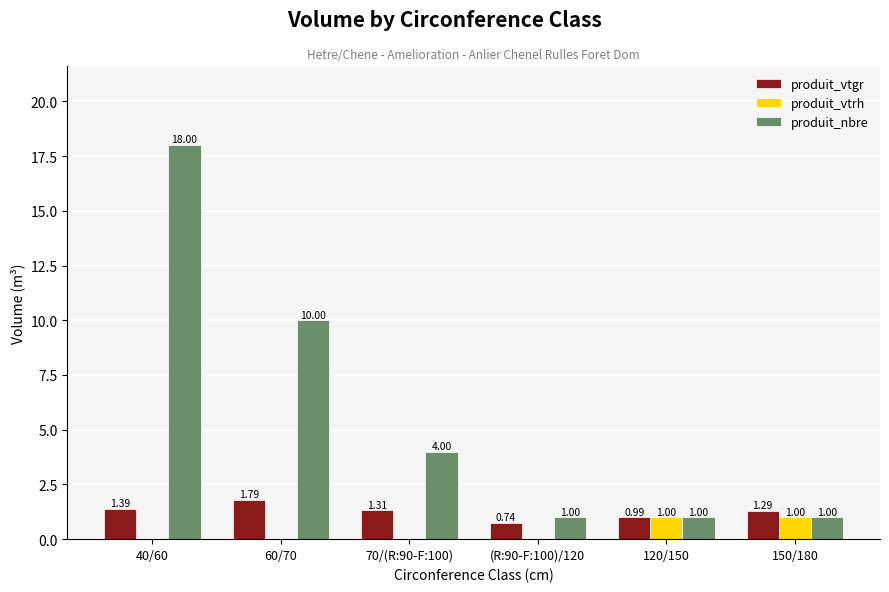

Which series changed the most between 40/60 and 120/150?

produit_nbre